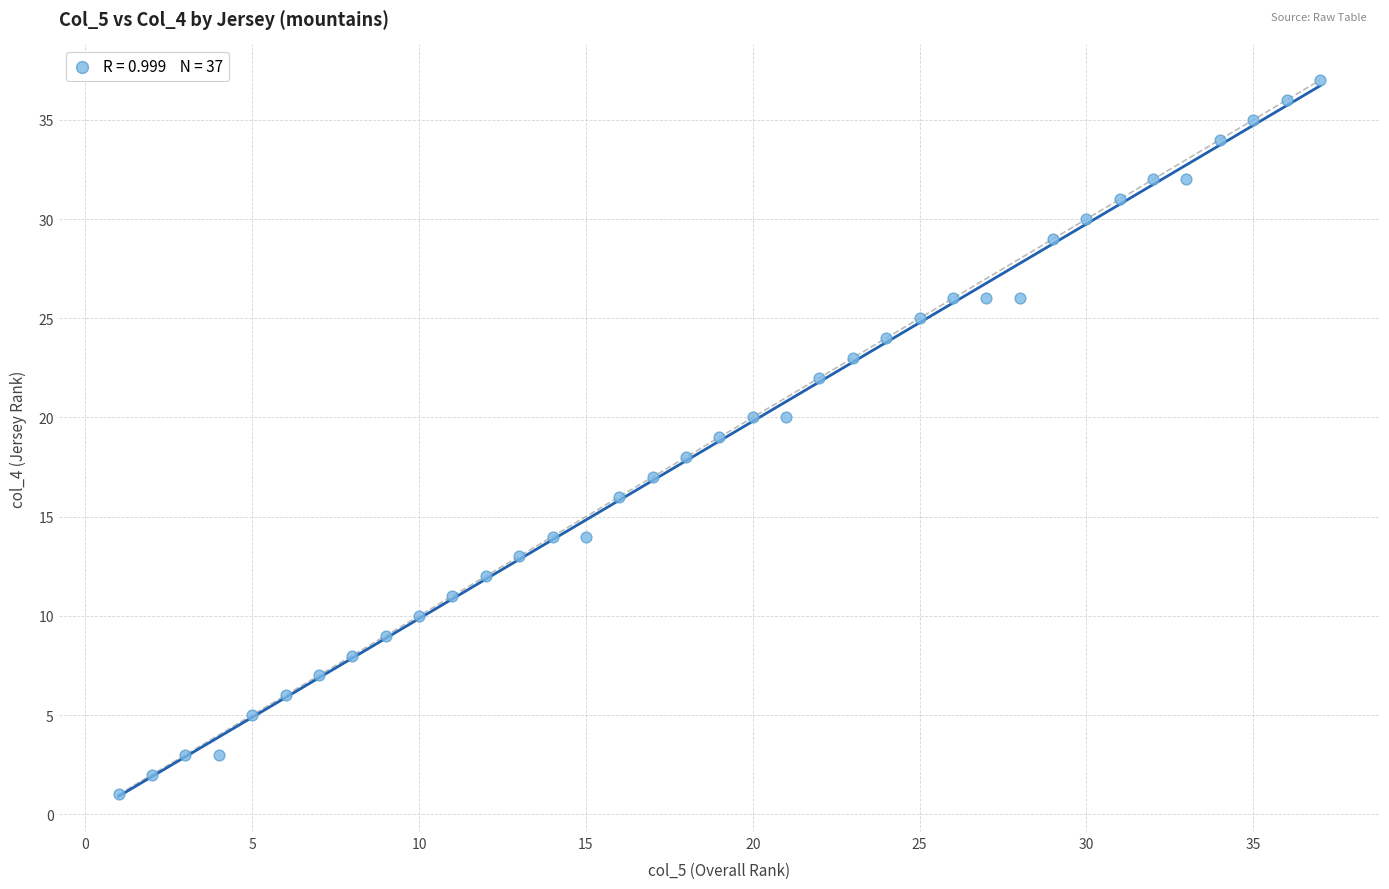

What is the range of X values (max minus min)?

36